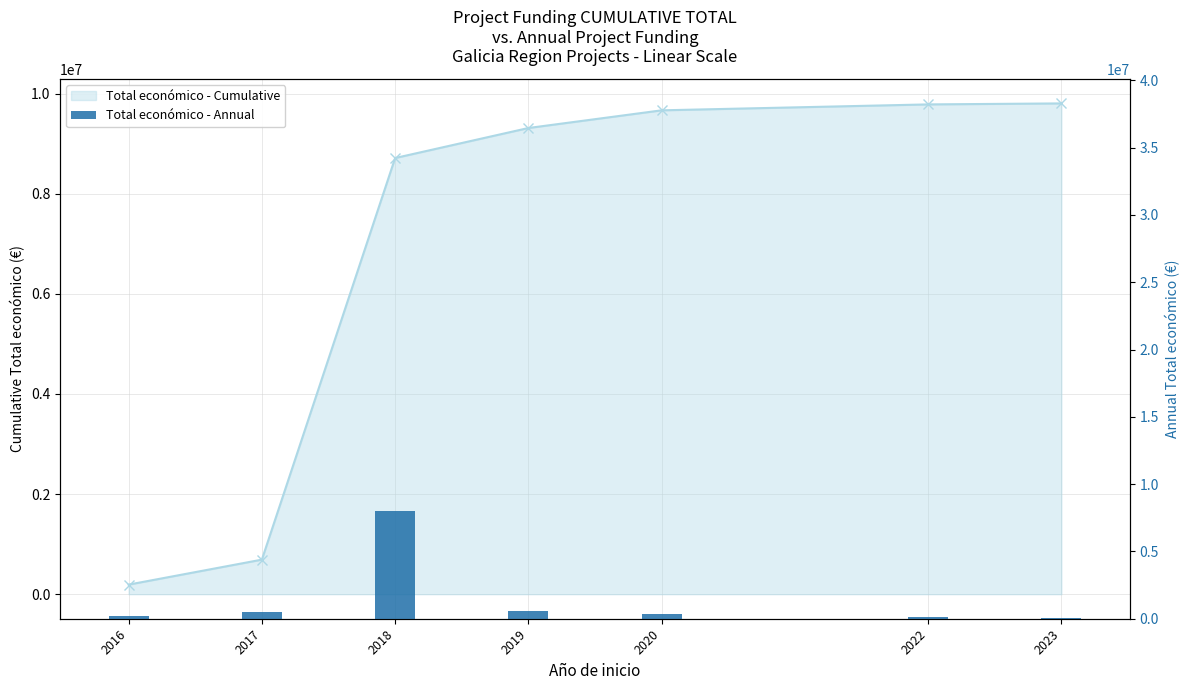

Rank the categories by value from lowest to highest.

2023, 2022, 2016, 2020, 2017, 2019, 2018